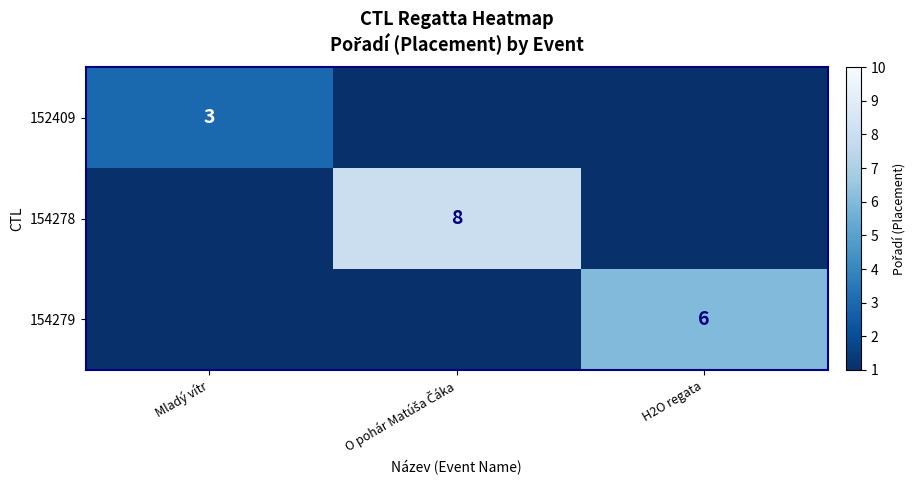

True or false: 152409 has a value of 1 at Mladý vítr.

False